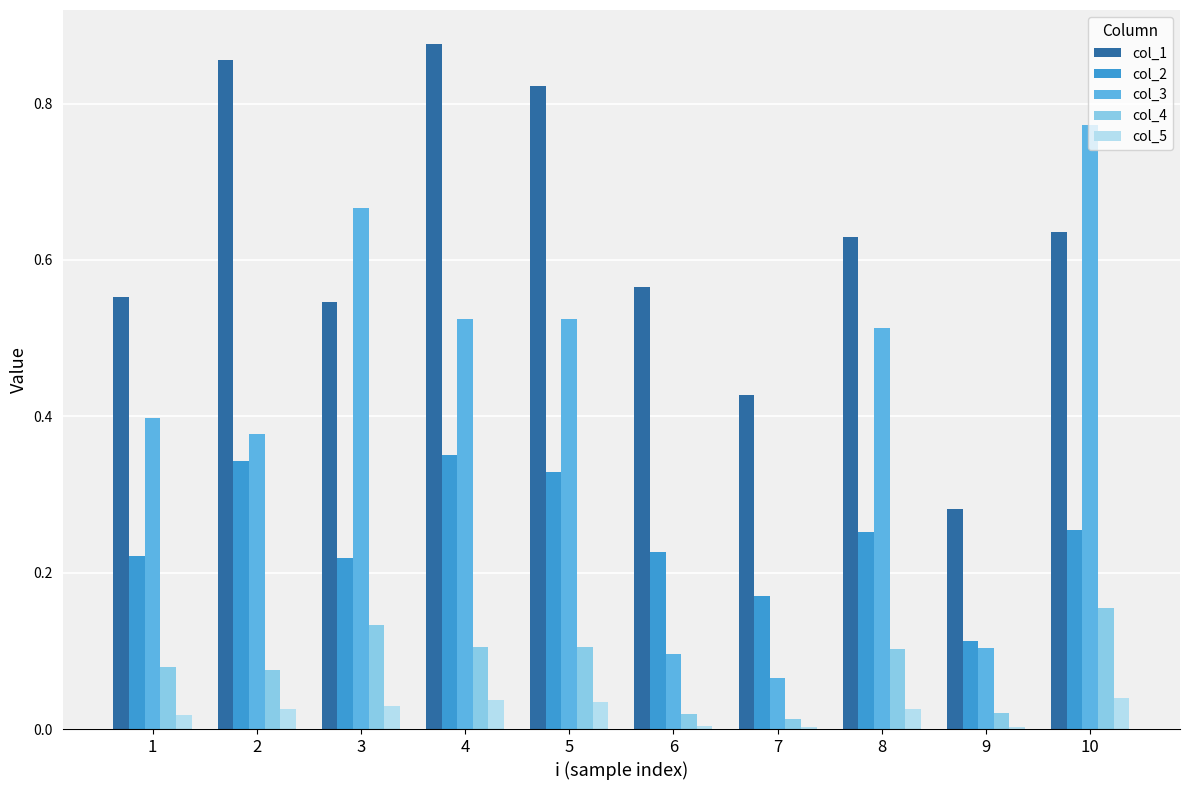

Which series has the largest total across all categories?

col_1